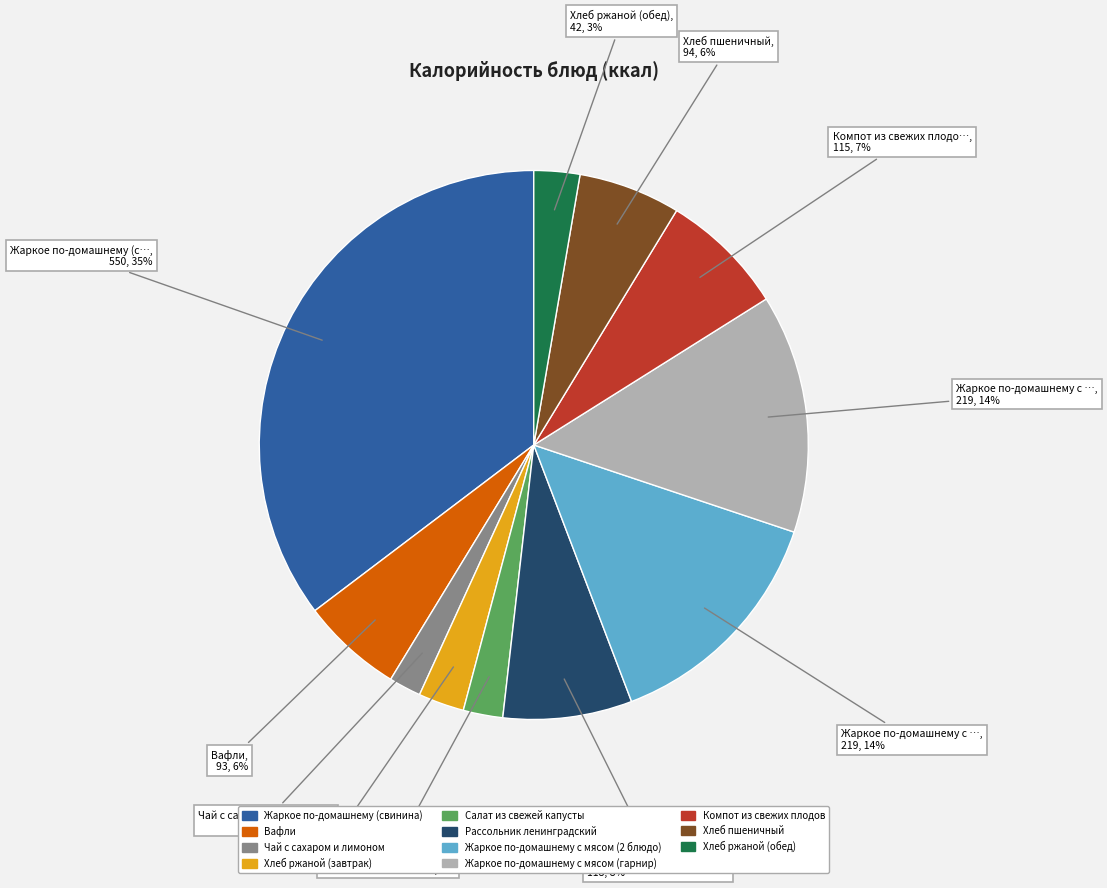

To the nearest percent, what is the combined percentage of Компот из свежих плодов and Хлеб ржаной (обед)?

10%